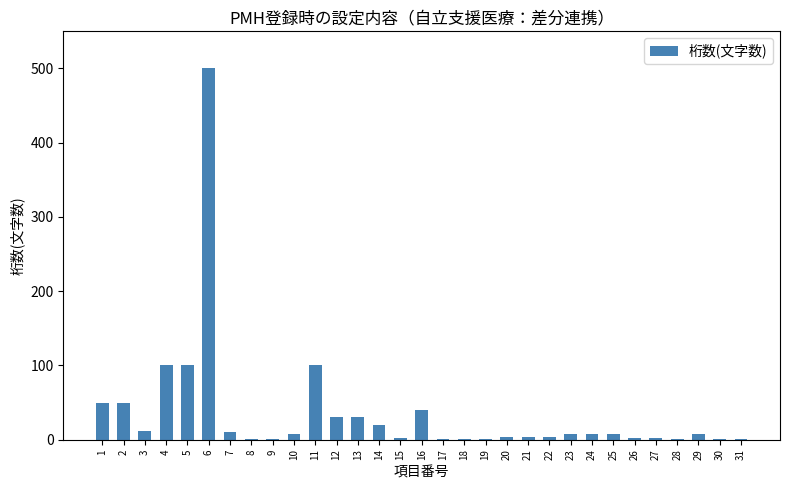

What is the change in value from 27 to 30?

-1